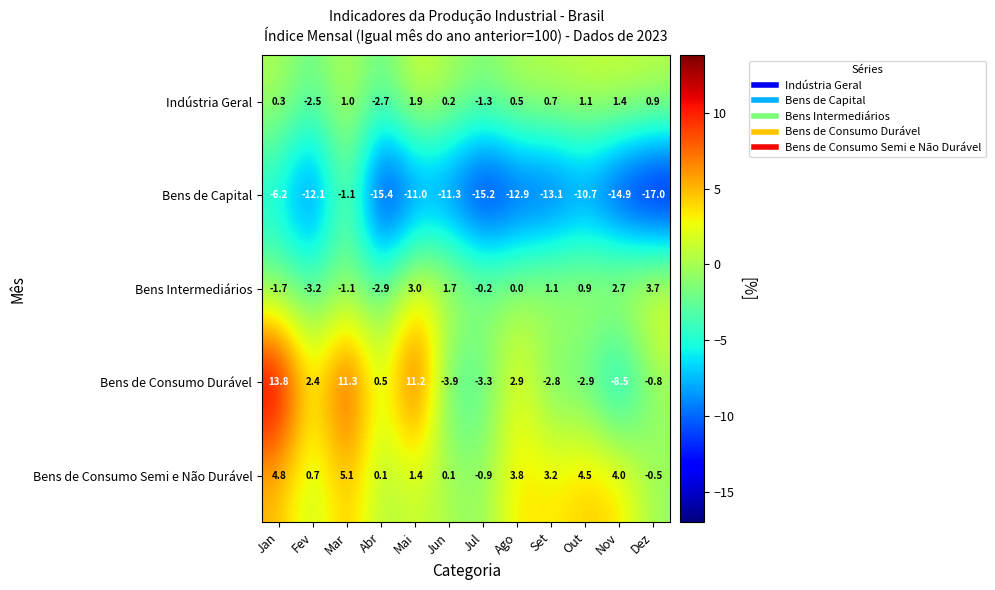

Which label corresponds to the smallest value in the chart?

Dez